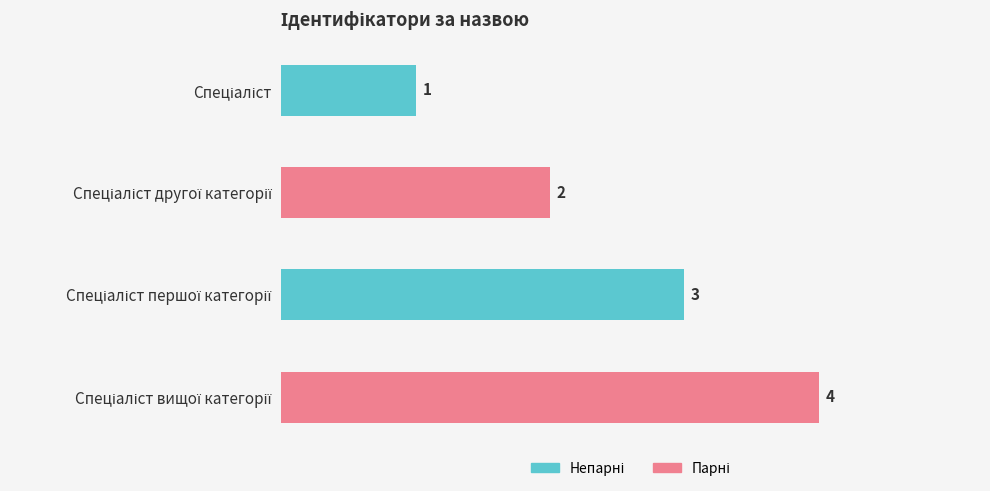

What is the value of the 1st bar from the top?

1